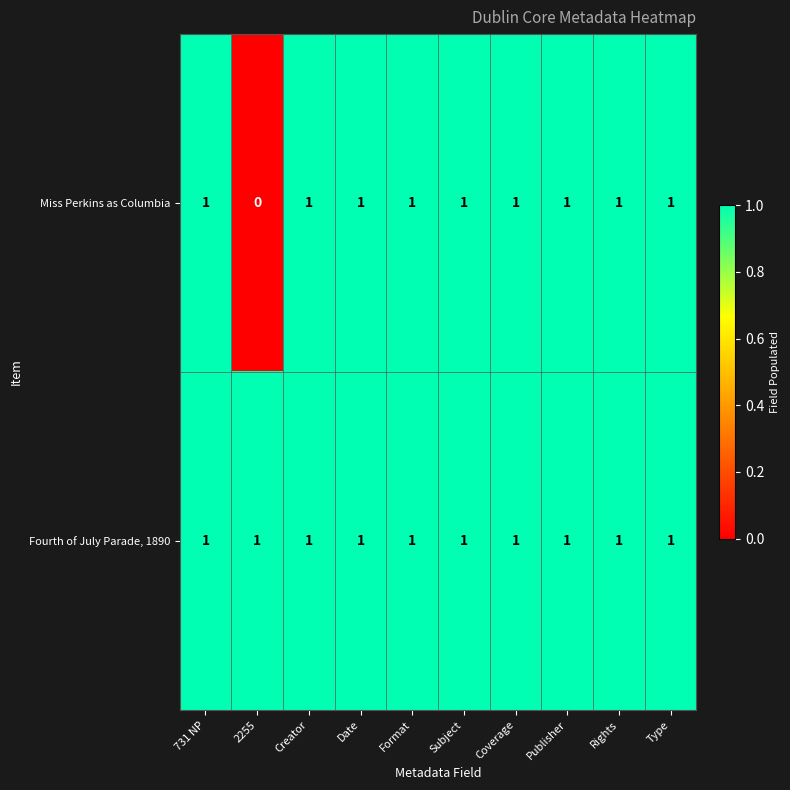

Count the Miss Perkins as Columbia values in the range 1 to 2.

9